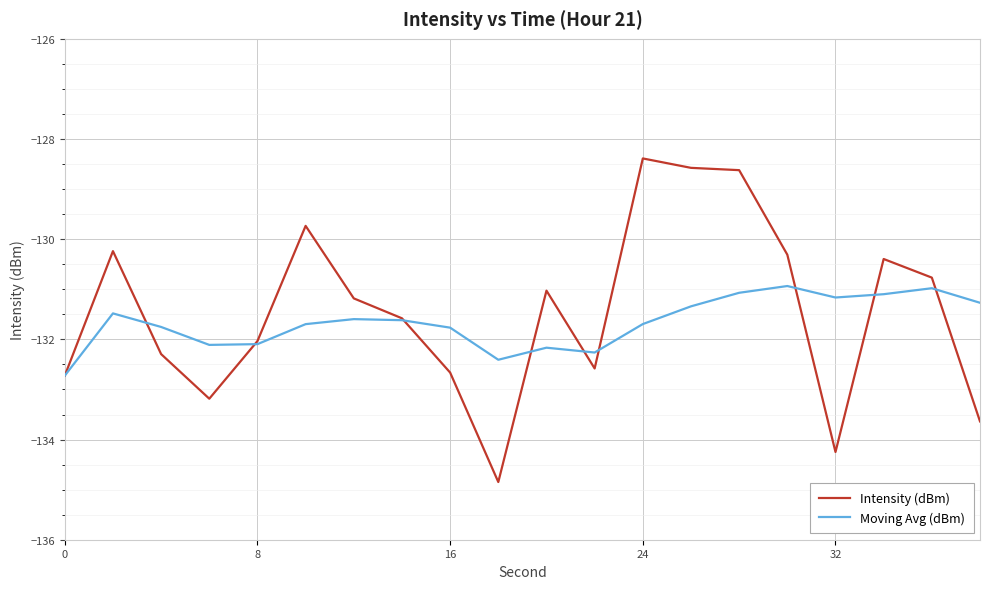

List the series in order of their peak value, lowest first.

Moving Avg (dBm), Intensity (dBm)